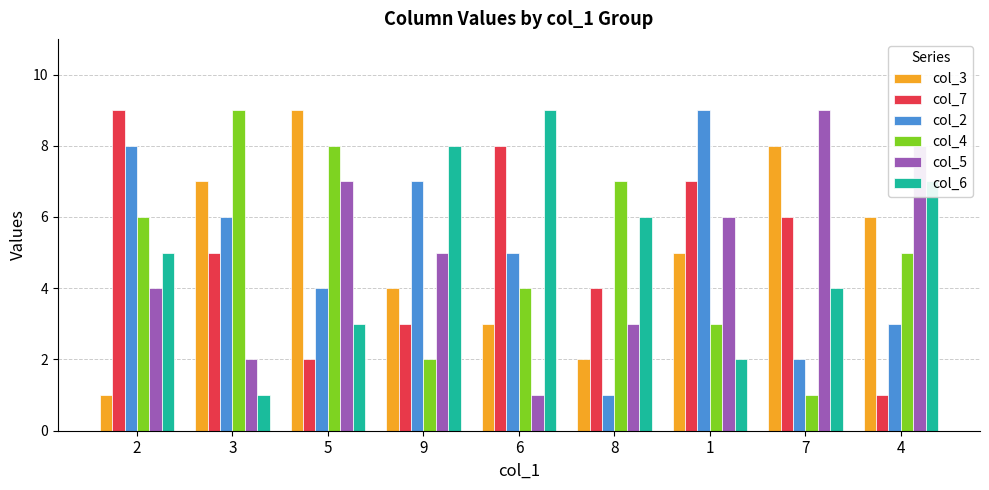

Count the number of data series in this chart.

6